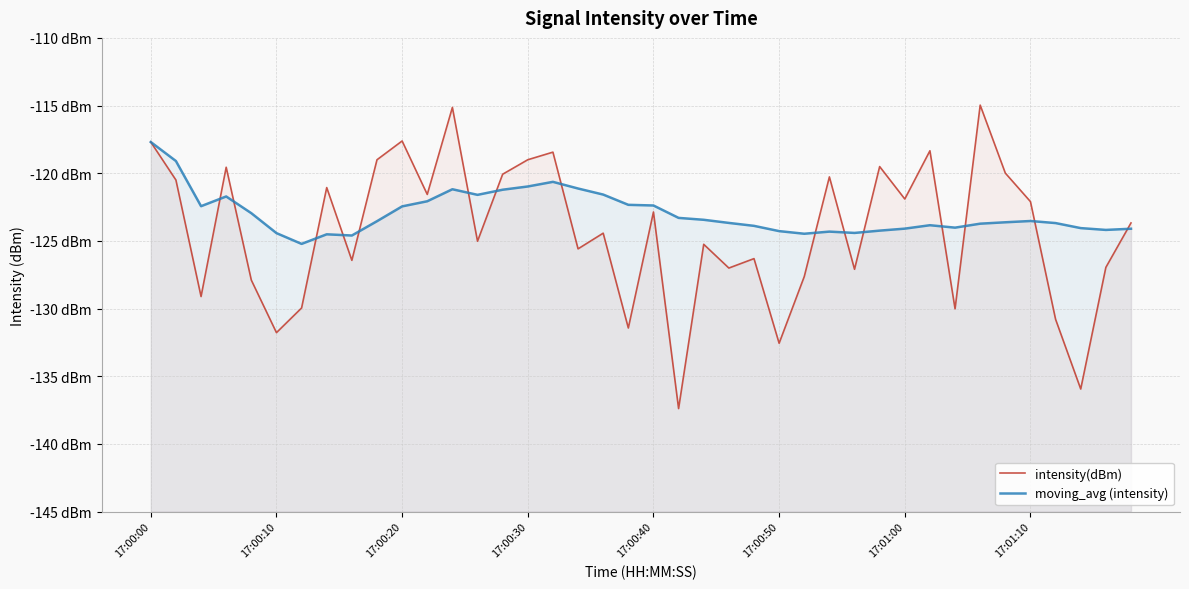

At which category is the sum across all series the highest?

17:00:00